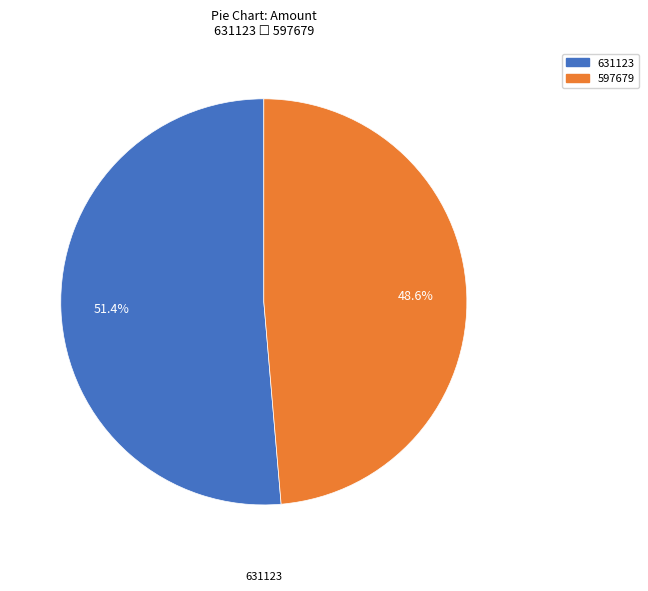

Which slice is the largest?

631123